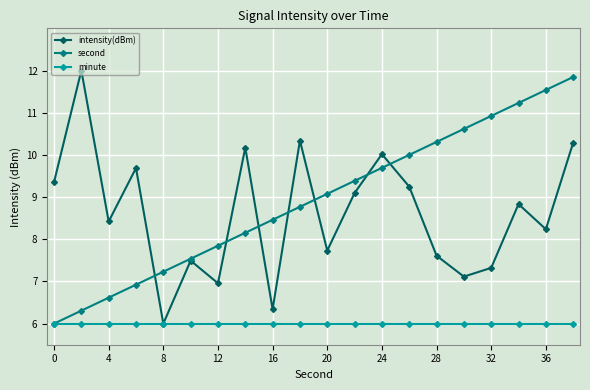

Reading left to right, list all the values displayed in this chart.

intensity(dBm): 9.4	12.0	8.4	9.7	6.0	7.5	7.0	10.2	6.3	10.3	7.7	9.1	10.0	9.2	7.6	7.1	7.3	8.8	8.2	10.3
second: 6.0	6.3	6.6	6.9	7.2	7.5	7.8	8.2	8.5	8.8	9.1	9.4	9.7	10.0	10.3	10.6	10.9	11.2	11.5	11.8
minute: 6.0	6.0	6.0	6.0	6.0	6.0	6.0	6.0	6.0	6.0	6.0	6.0	6.0	6.0	6.0	6.0	6.0	6.0	6.0	6.0